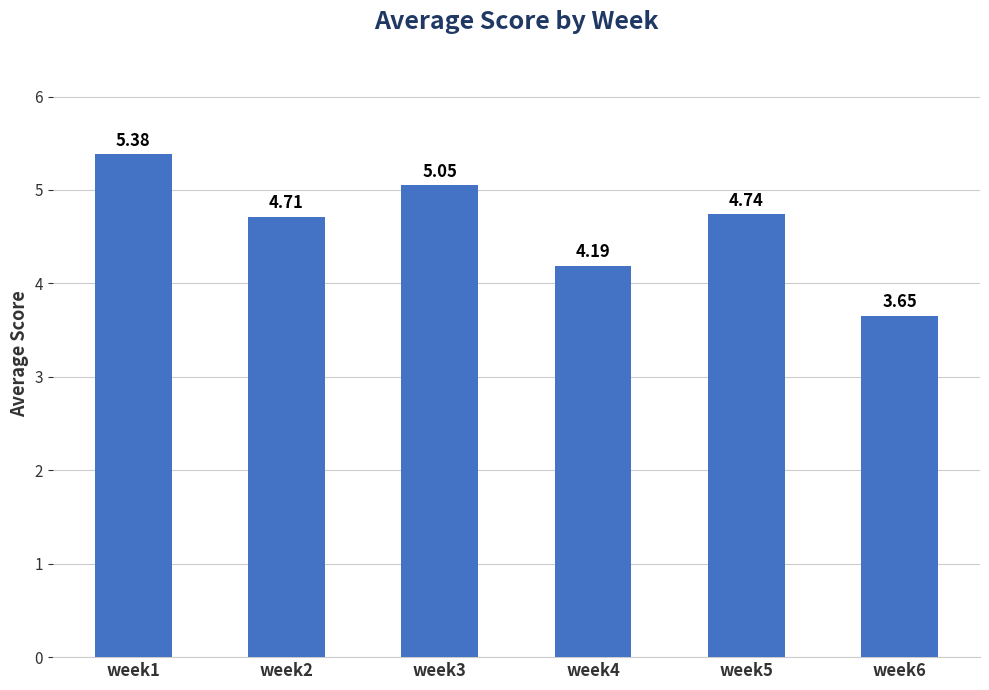

What is the maximum value shown in the chart?

5.4